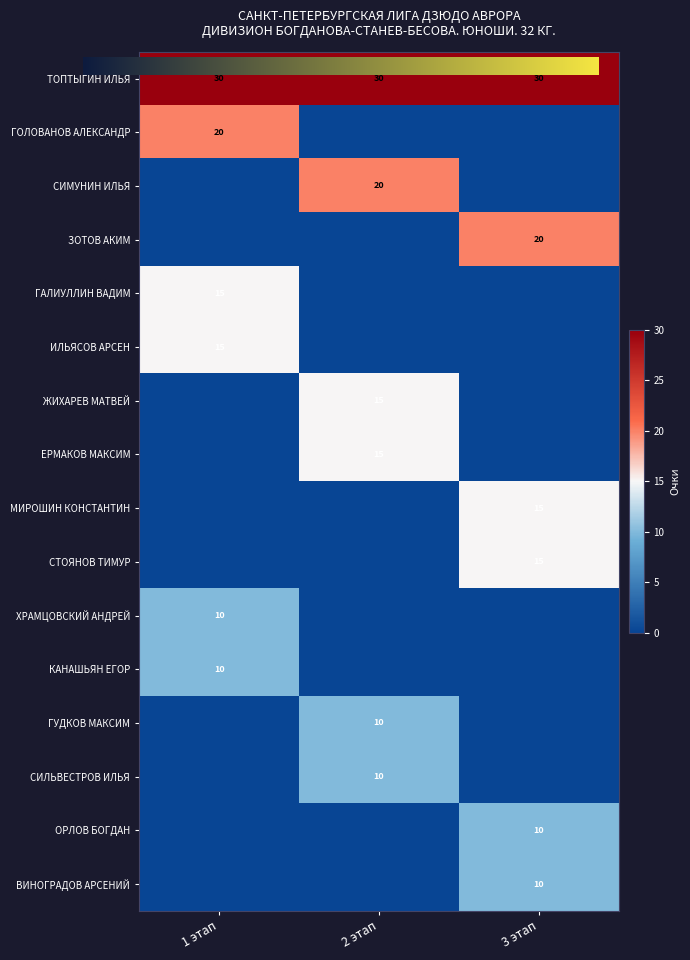

How many values in ГУДКОВ МАКСИМ are above zero?

1